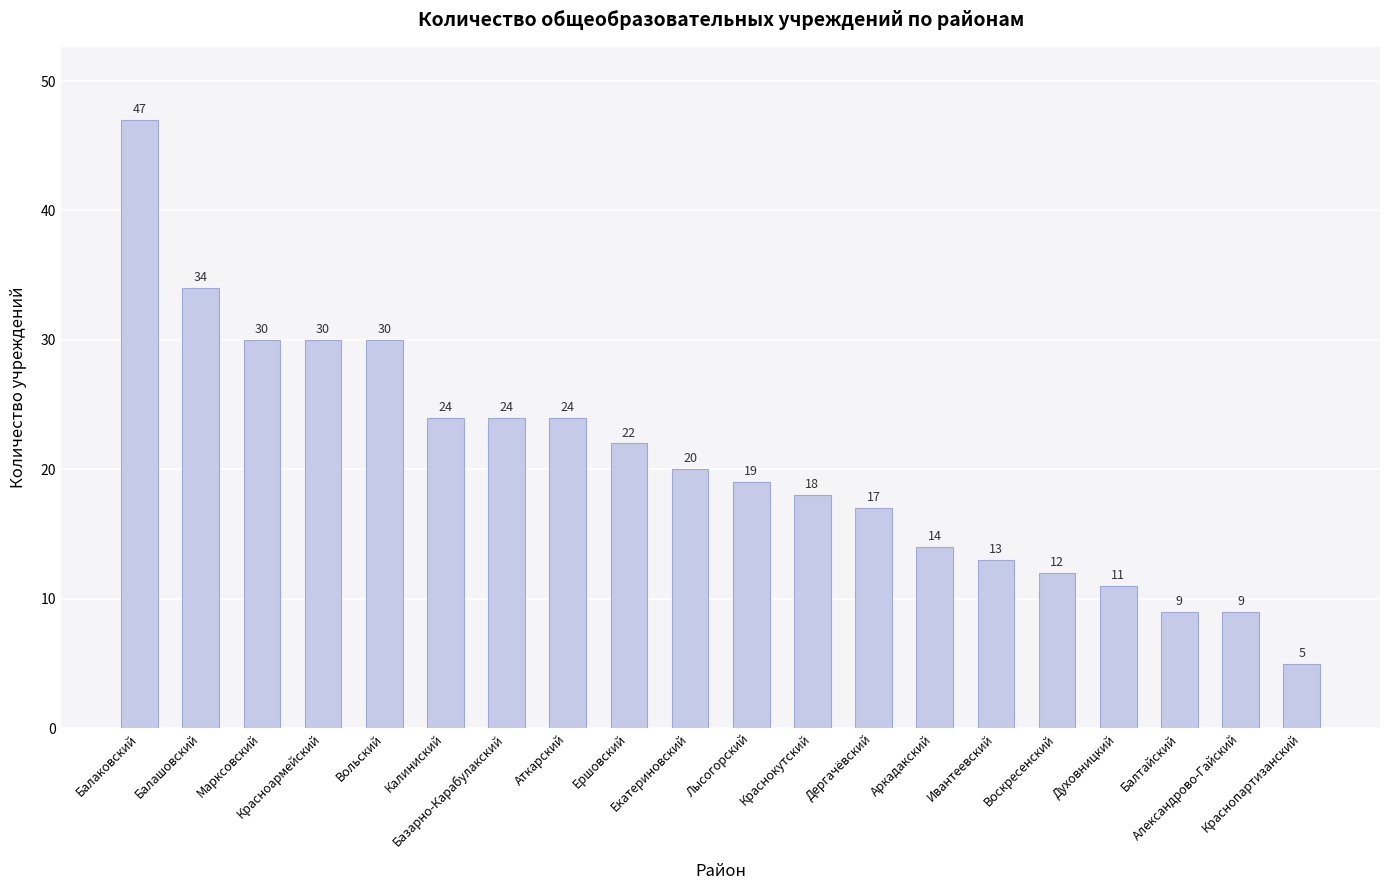

What is the average value?

21